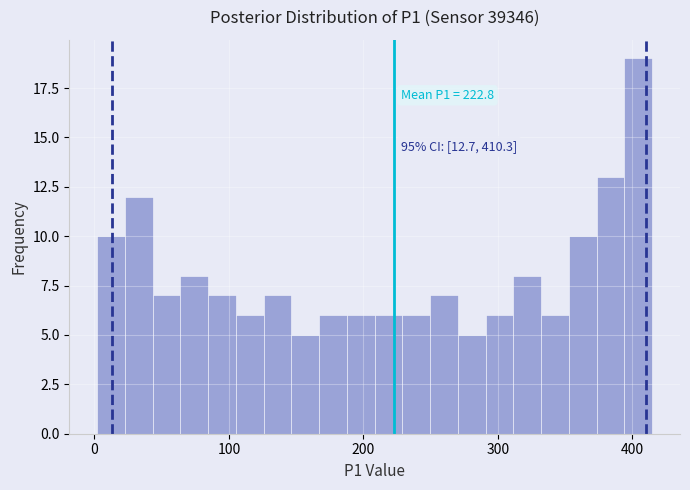

Around what value on the x-axis is the tallest bar? Give the approximate position of its centre, as read against the axis.

400